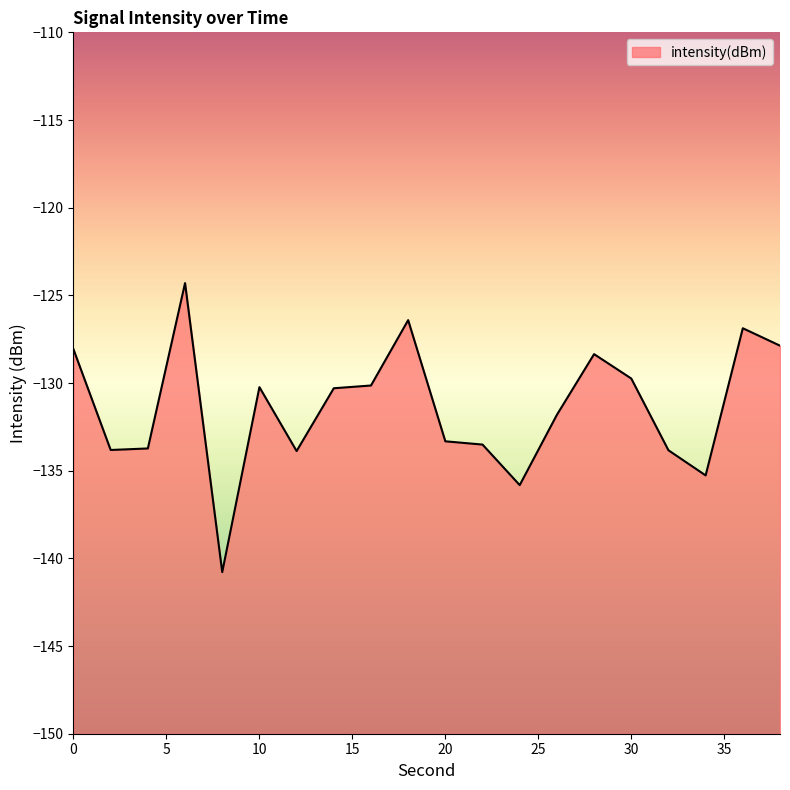

Read the value at 6.

-124.3